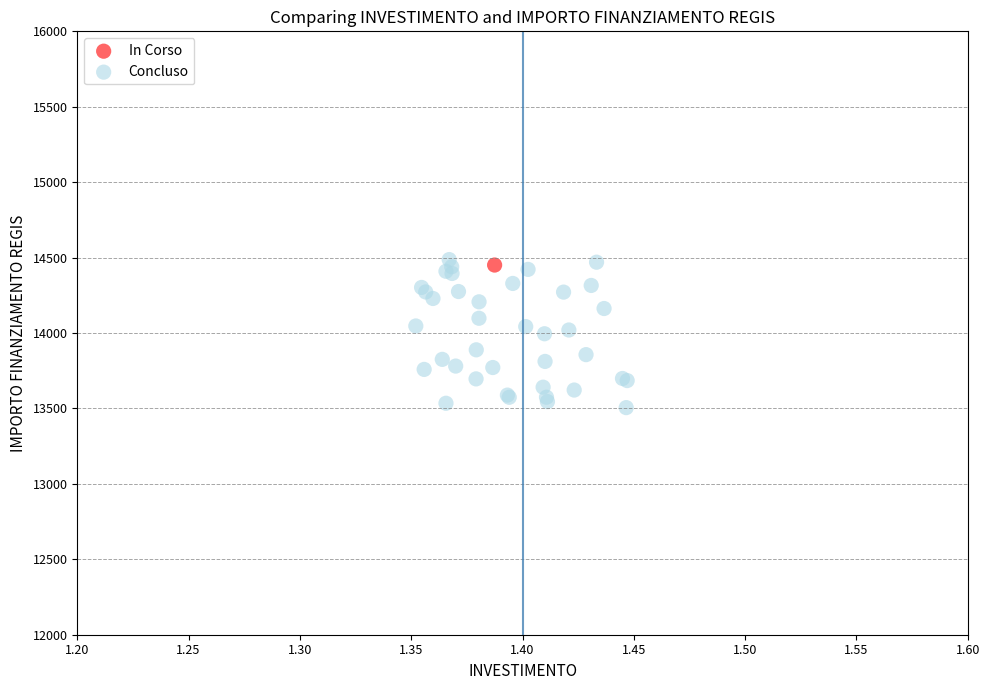

What are all the series names shown in the legend?

In Corso, Concluso